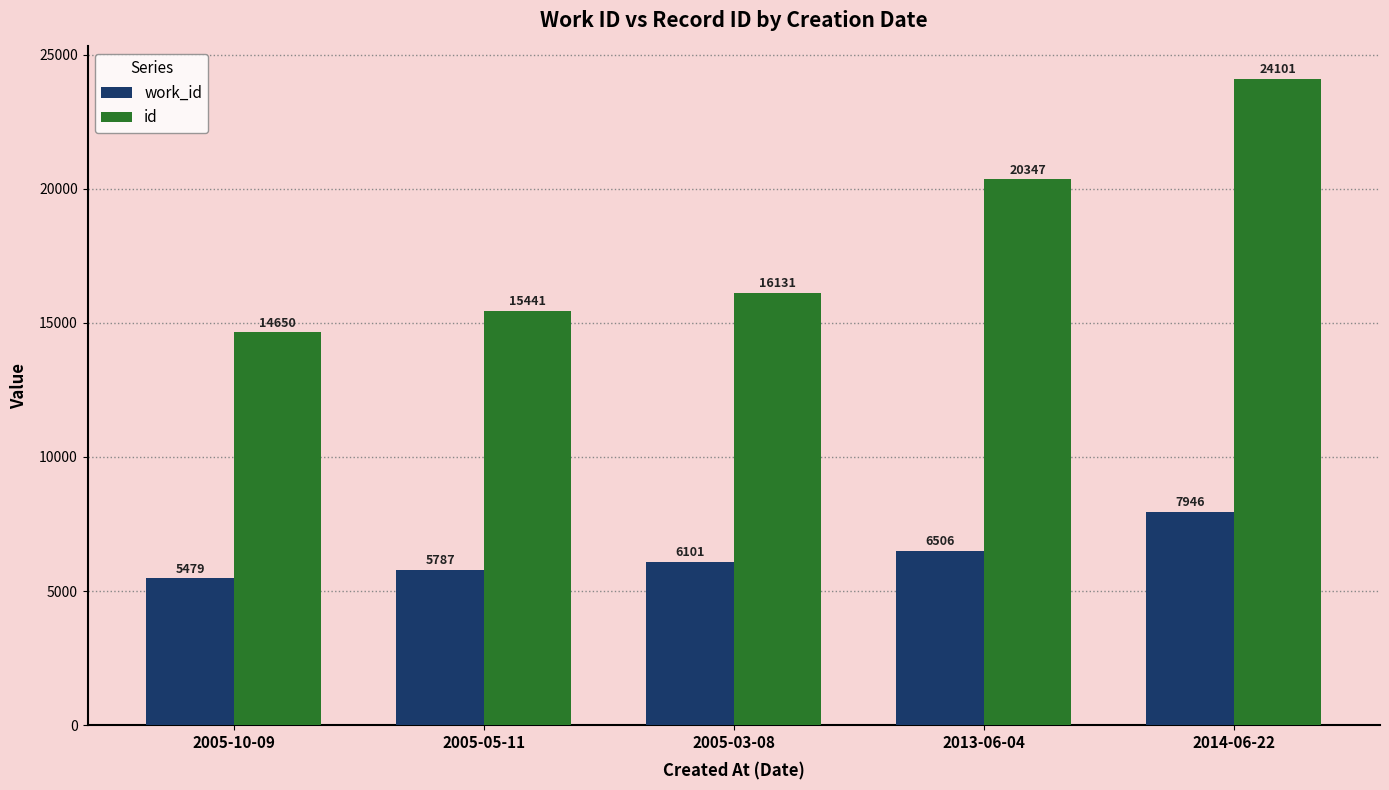

Which series has the largest total across all categories?

id